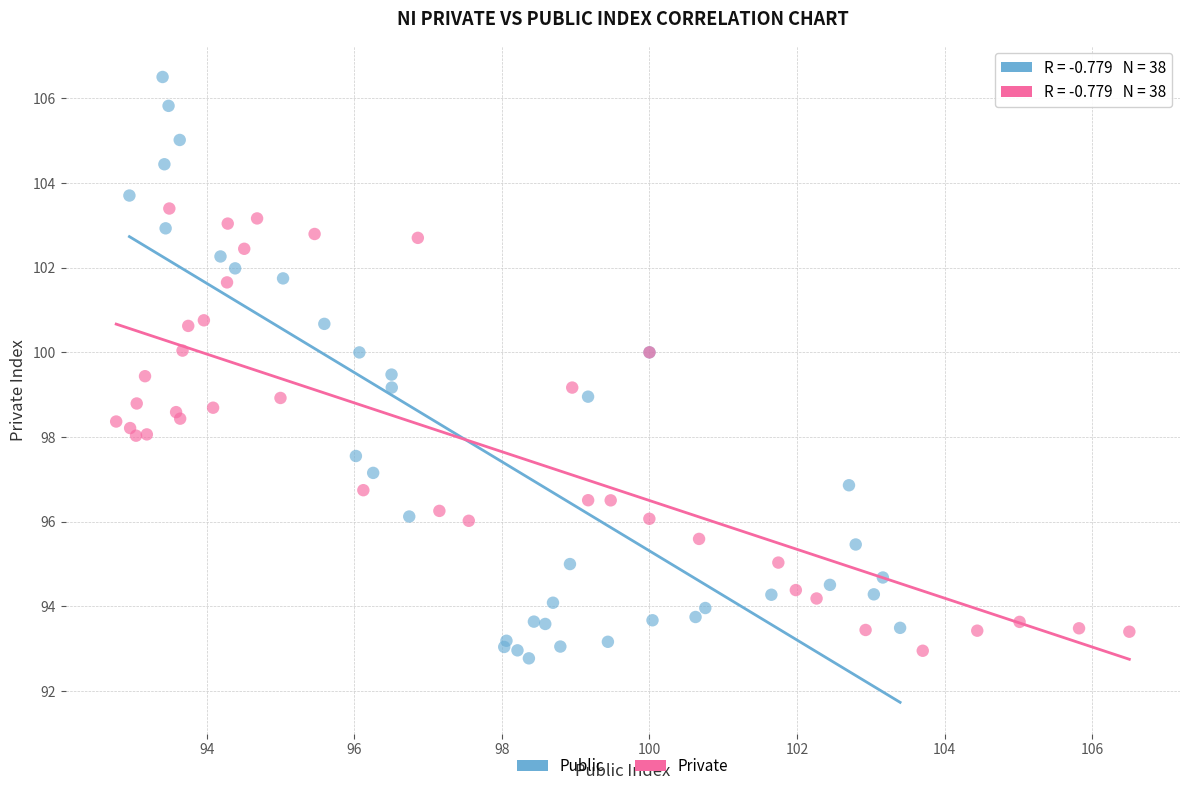

Which series reaches the minimum Y coordinate?

Public